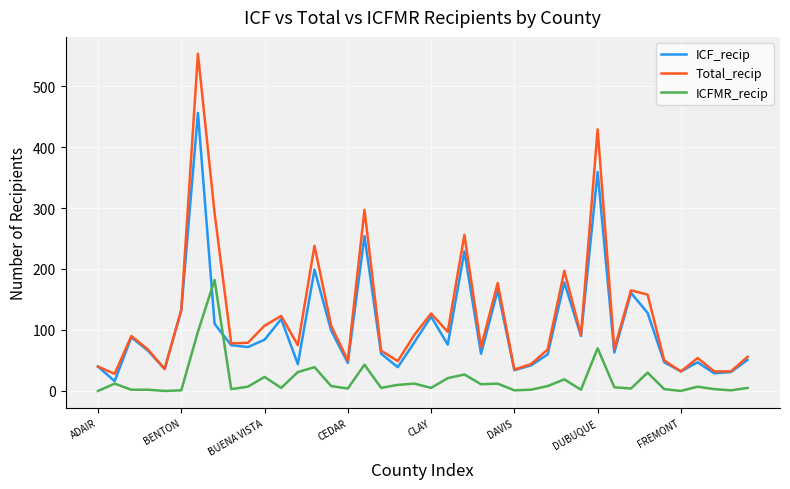

What is the maximum value for ICFMR_recip?

182